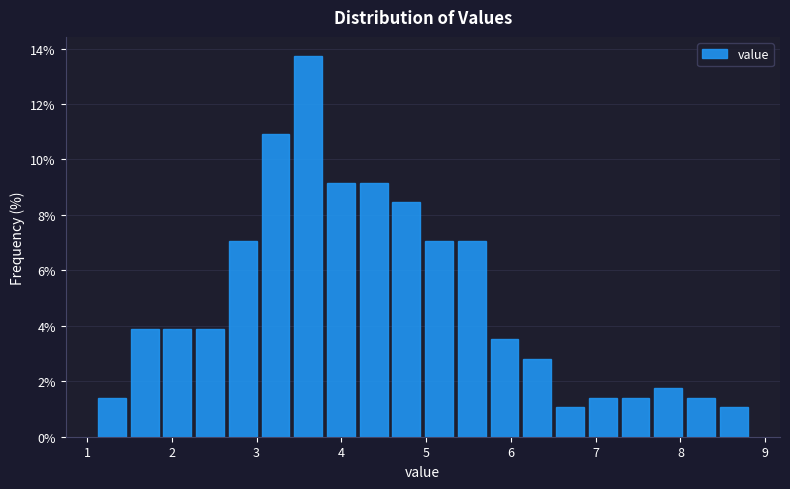

Around what value on the x-axis is the tallest bar? Give the approximate position of its centre, as read against the axis.

3.6